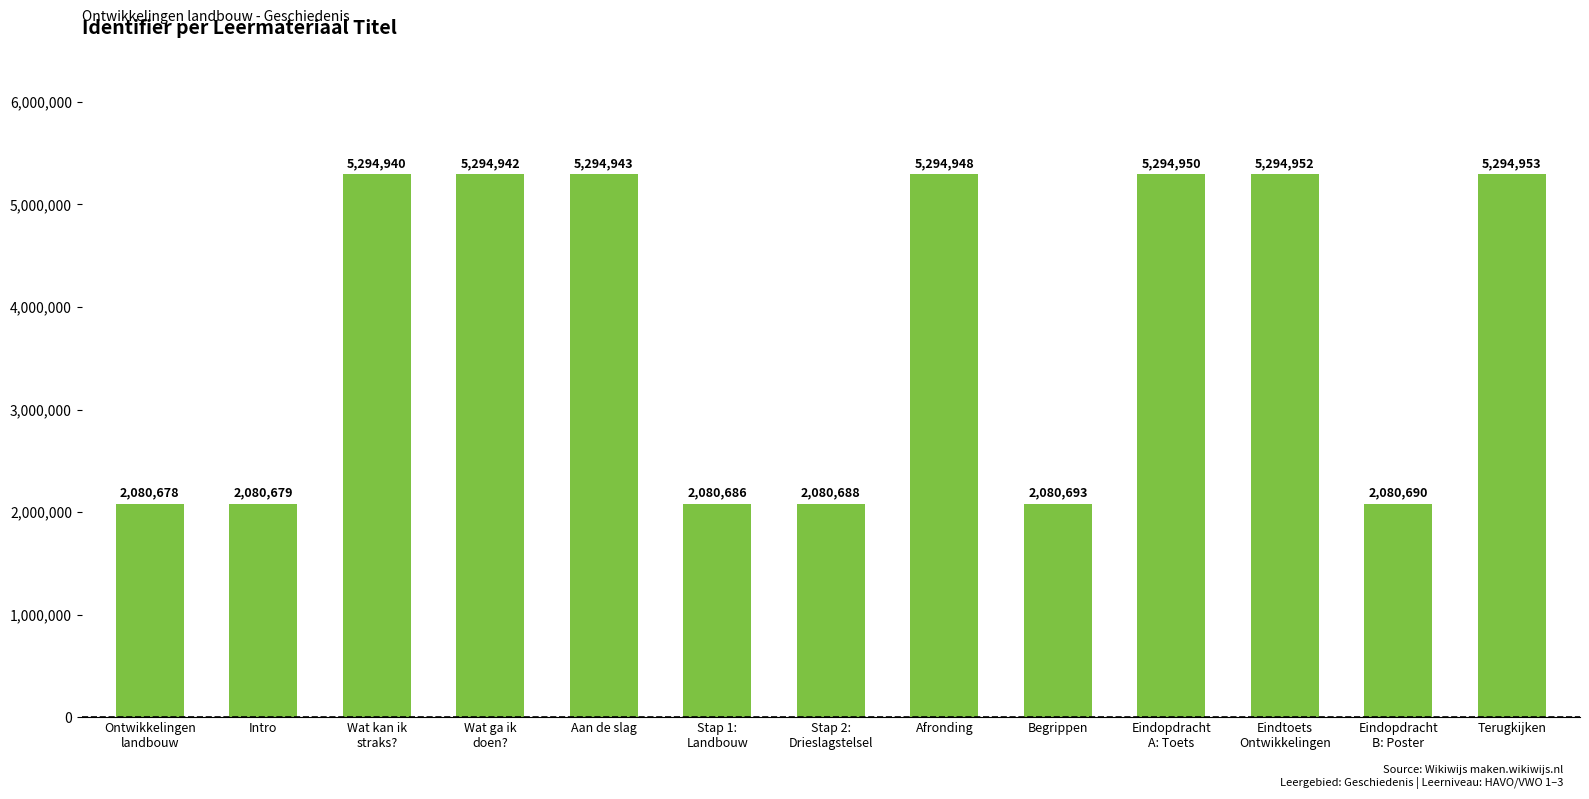

What is the ratio of the value at Terugkijken to the value at Intro?

2.5